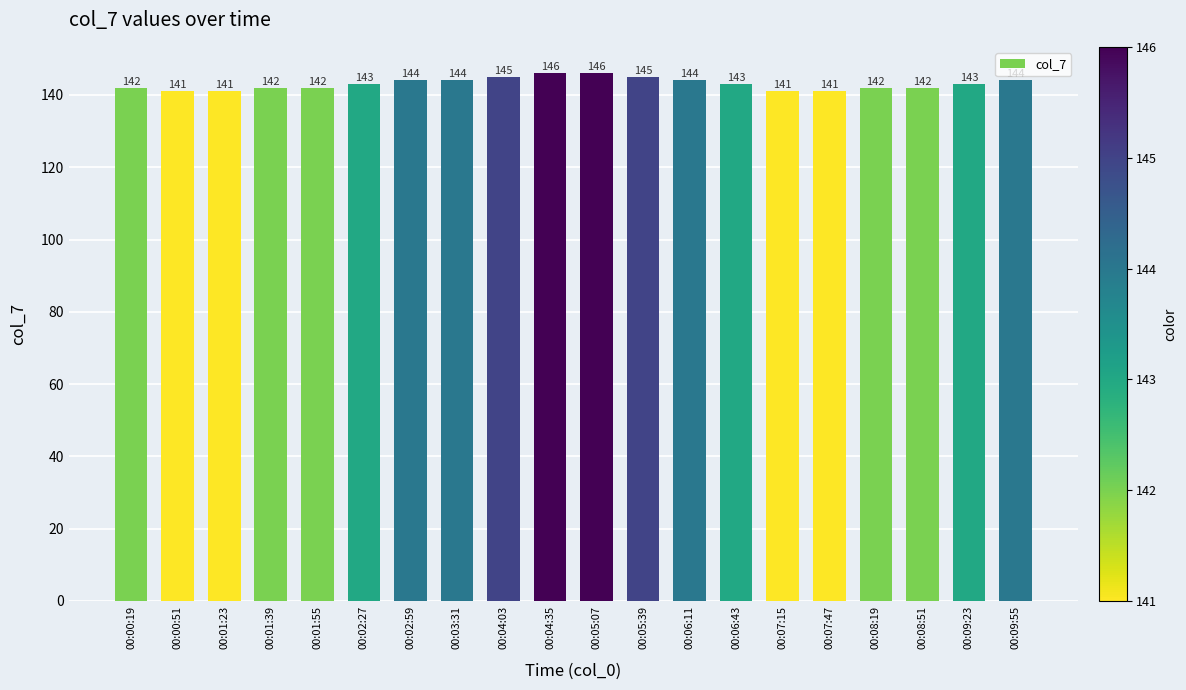

How many data points are less than 143?

9